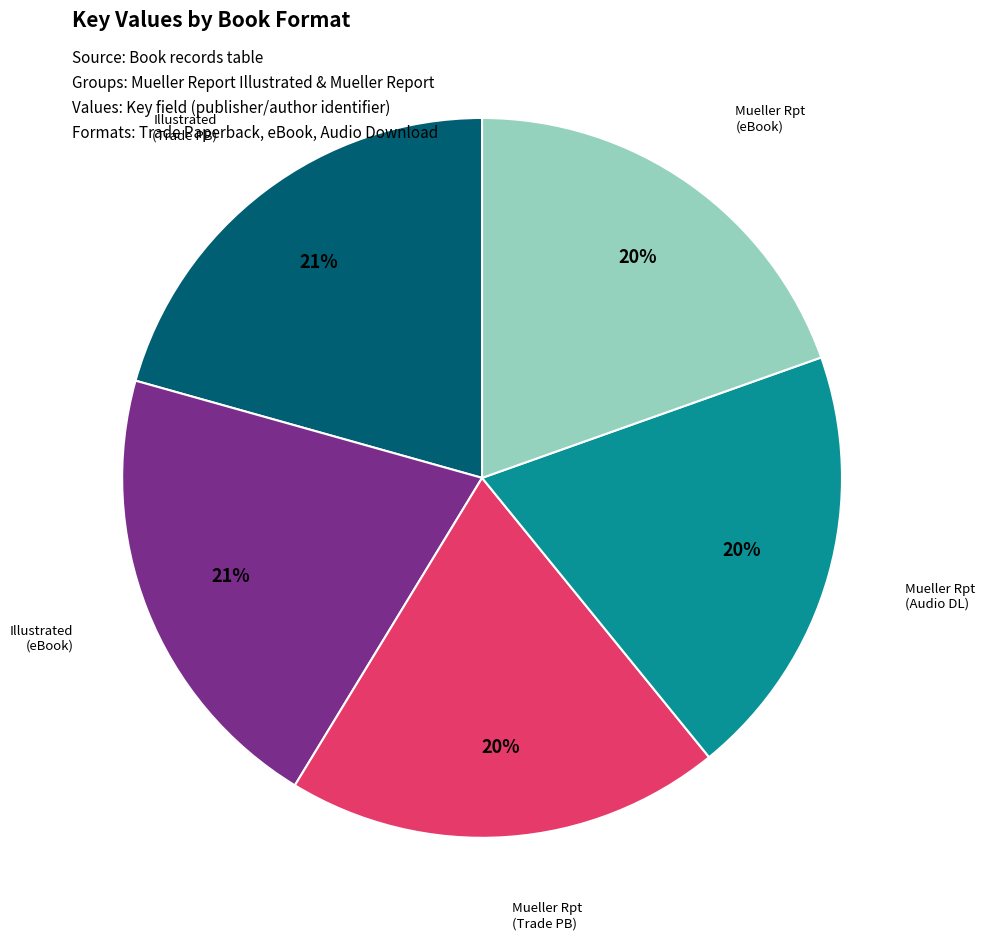

The Illustrated (eBook) slice represents 21% of the pie. True or false?

True